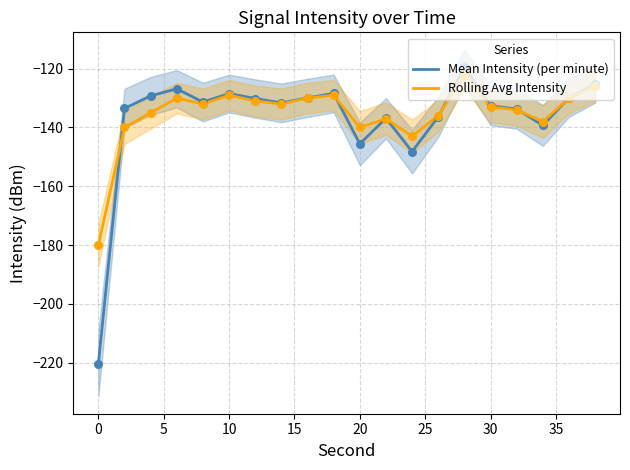

Which series has the largest total across all categories?

Rolling Avg Intensity